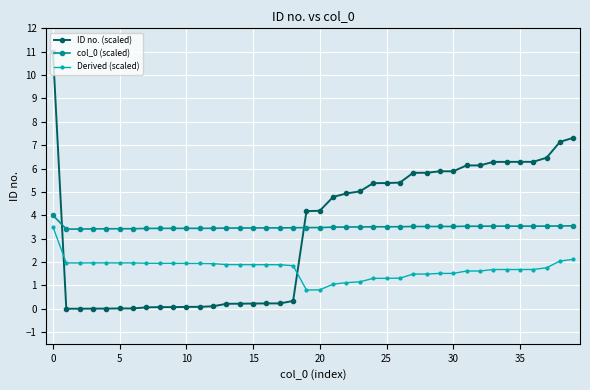

What is the maximum value shown in the chart?

11.0